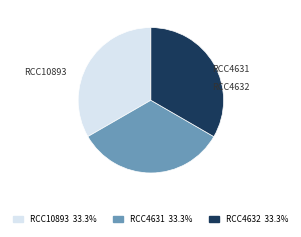

Does RCC4631 represent more than half of the total?

No